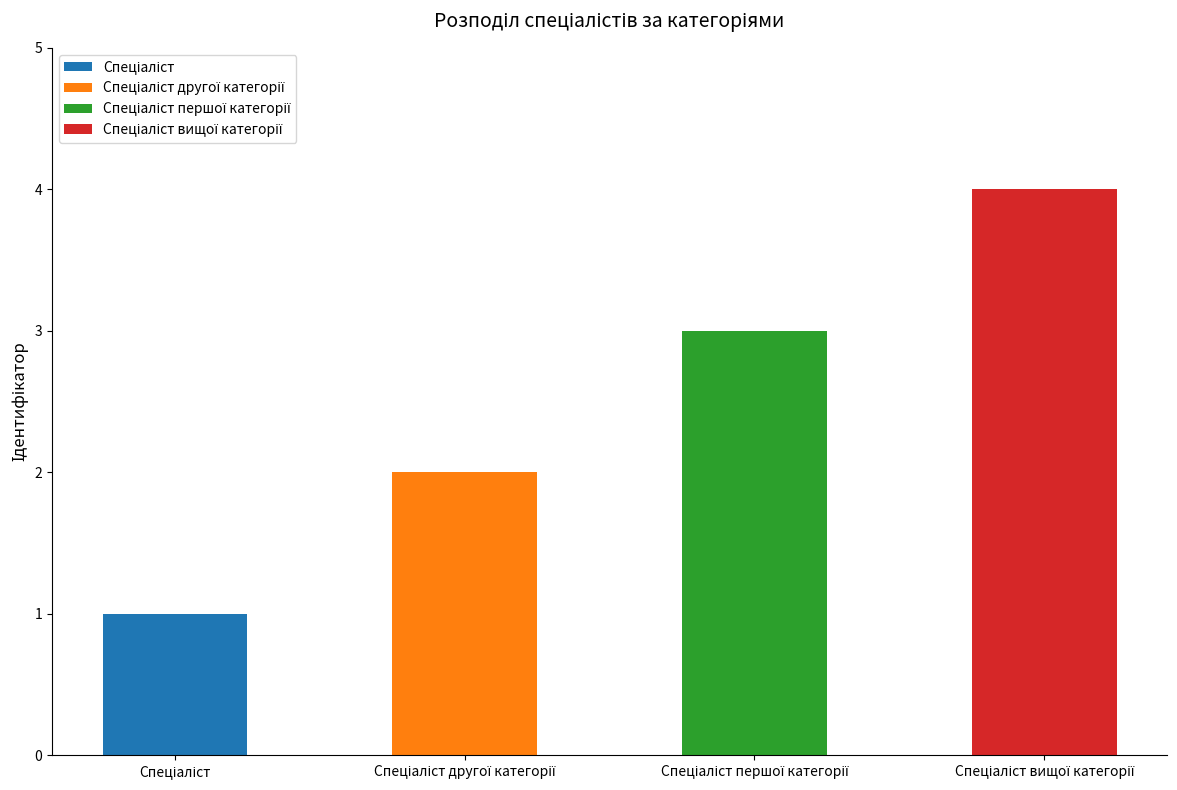

What is the sum of all values?

10